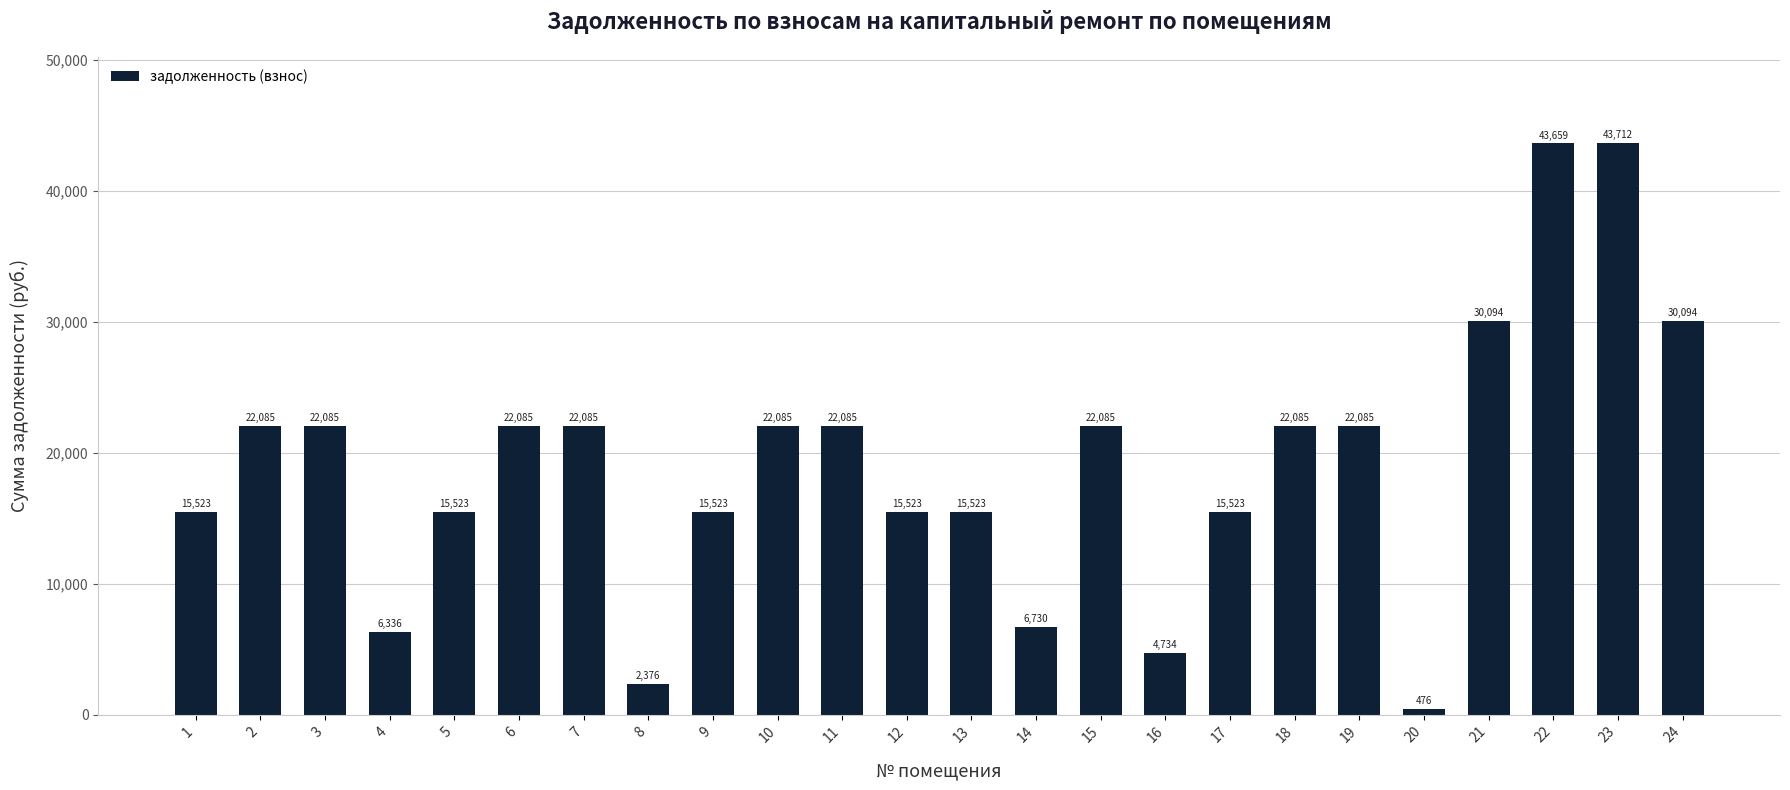

Where does the data first go above 22085?

2